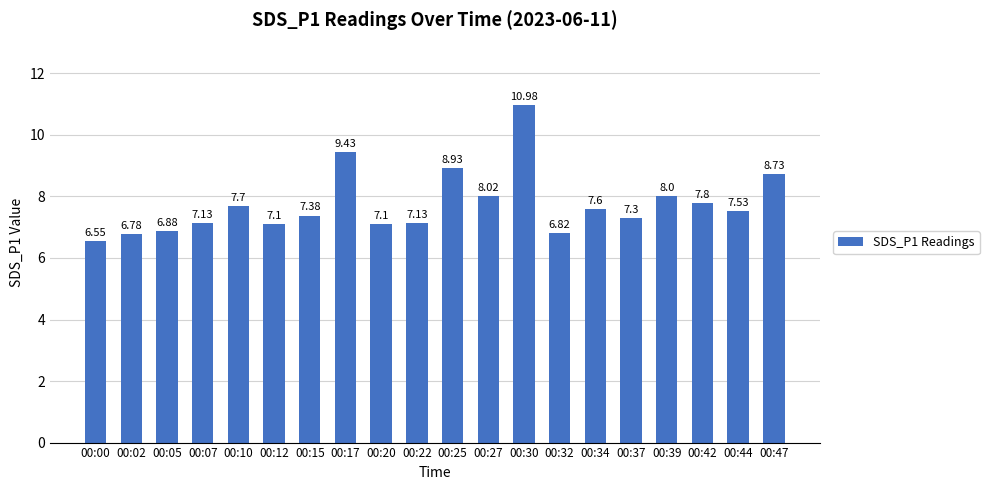

What is the difference between the values at 00:30 and 00:12?

3.9